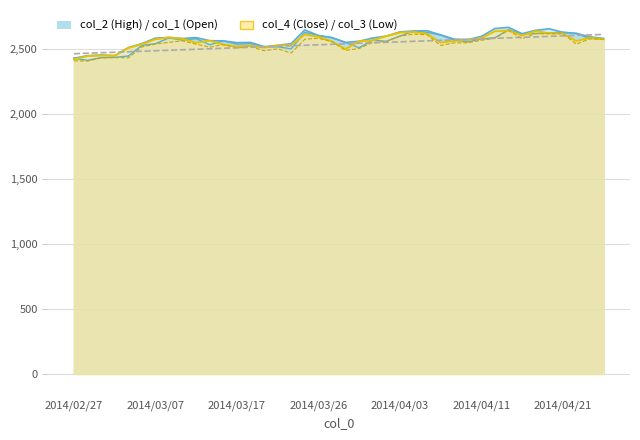

Where does the col_3 (Low) series first go above 2549?

2014/03/10